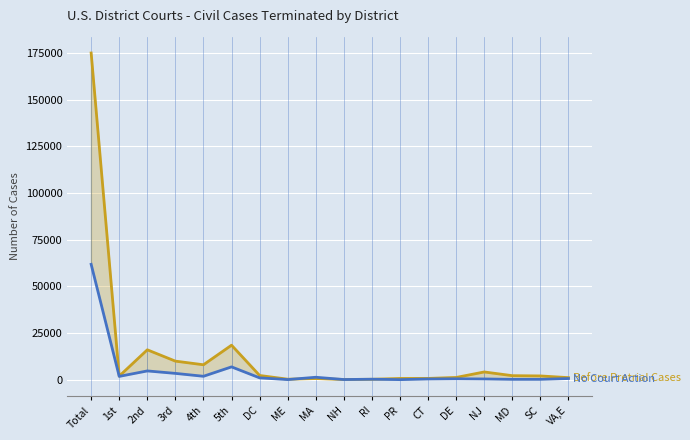

Which label corresponds to the smallest value in the chart?

PR